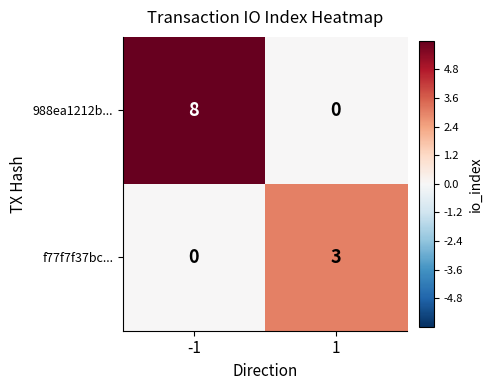

What is the sum of the f77f7f37bc... values at -1 and 1?

3